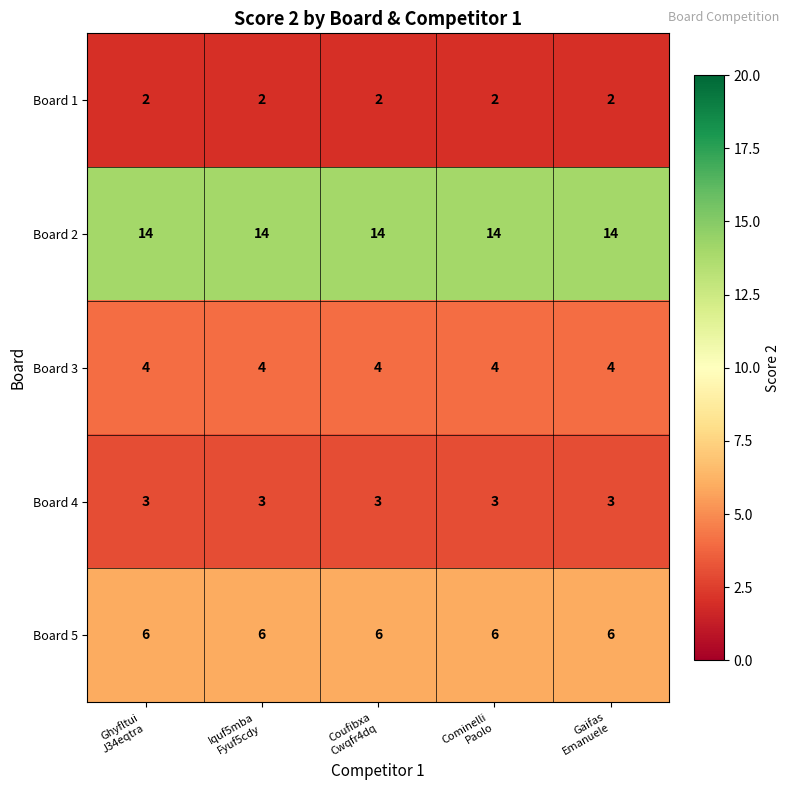

What is the sum of all Board 1 values?

10